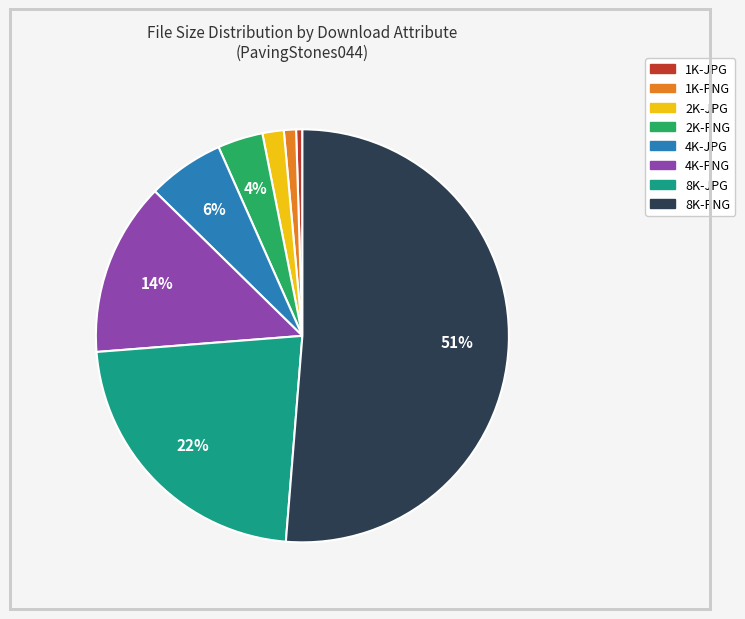

Is the sum of 8K-JPG and 1K-PNG greater than half?

No